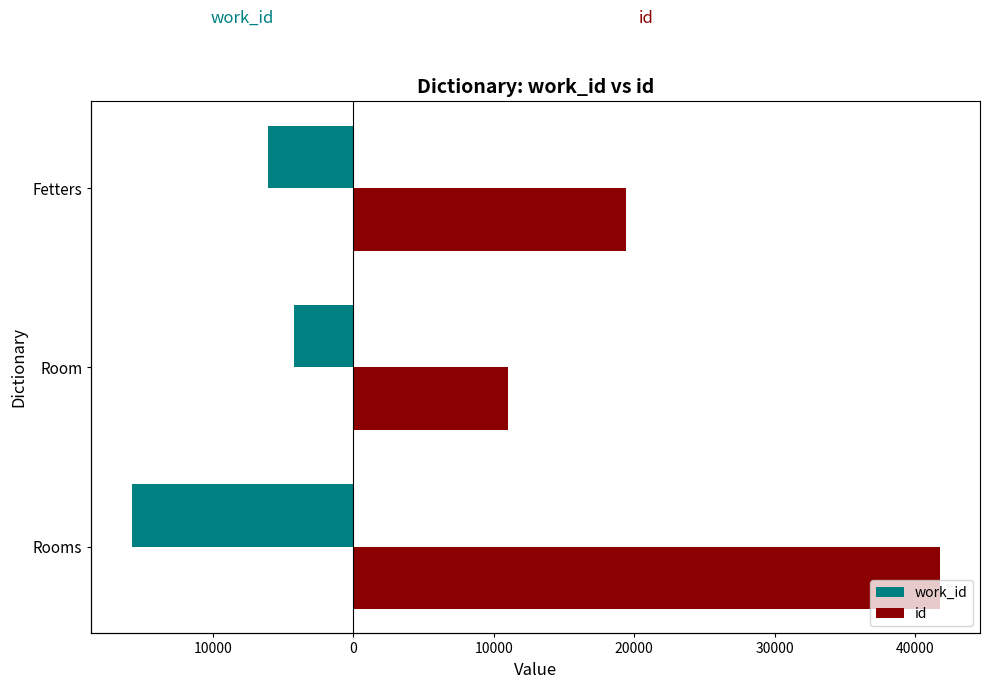

What is the minimum value shown in the chart?

-15780